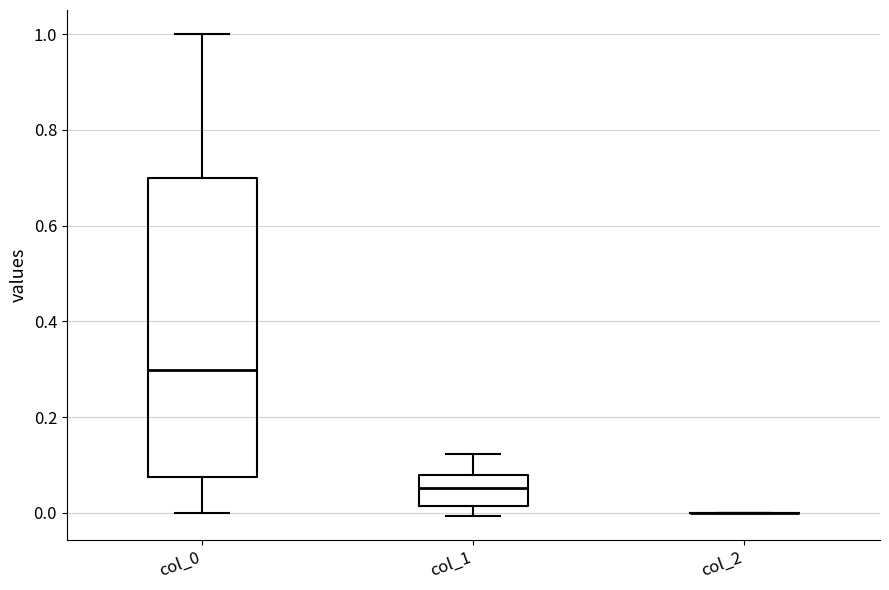

Reading left to right, read every box against the y-axis: the position of its median line, the range the box covers, and the ends of its whiskers. The values are not printed on the chart, so give them approximately, as read against the axis.

col_0: median 0.30, box 0.08 to 0.70, whiskers 0.00 to 1.00
col_1: median 0.06, box 0.02 to 0.08, whiskers 0.00 to 0.12
col_2: box collapsed to a line at 0.00, whiskers 0.00 to 0.00